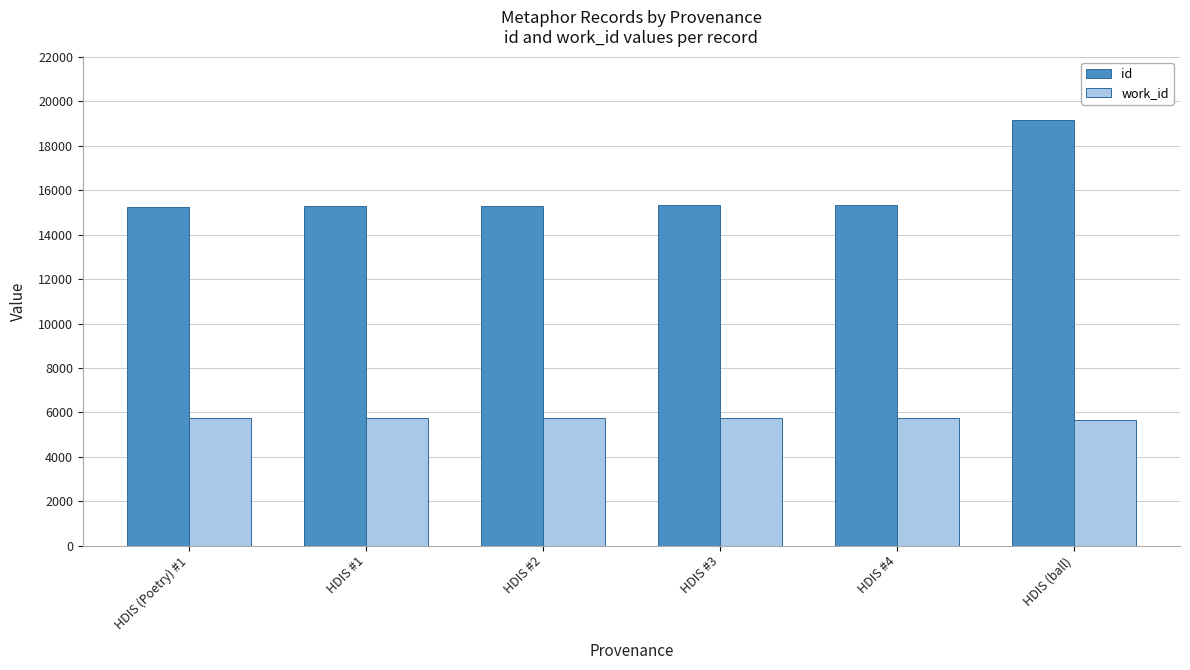

Count the number of data series in this chart.

2